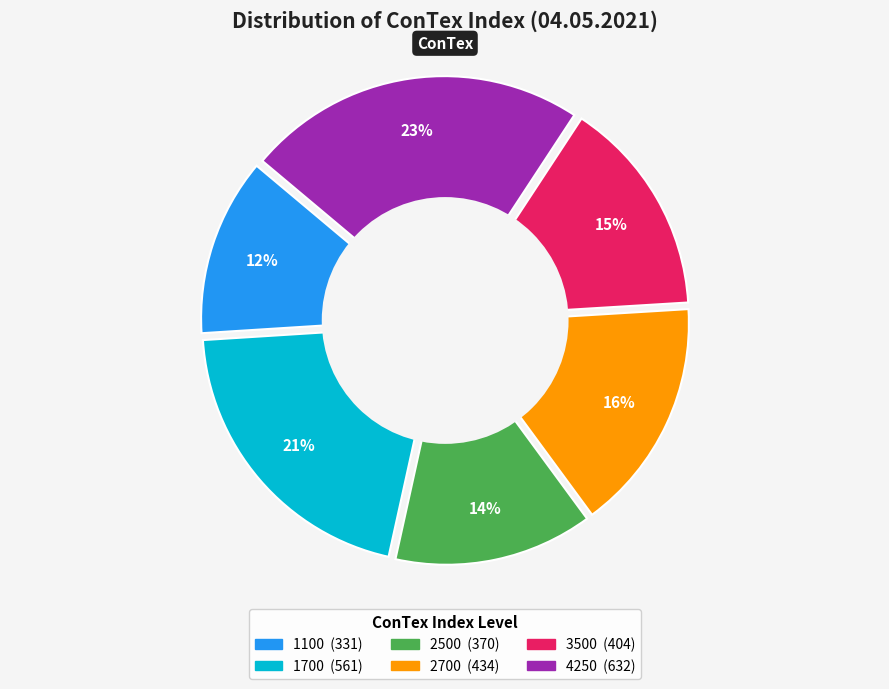

Does 3500 represent more than half of the total?

No